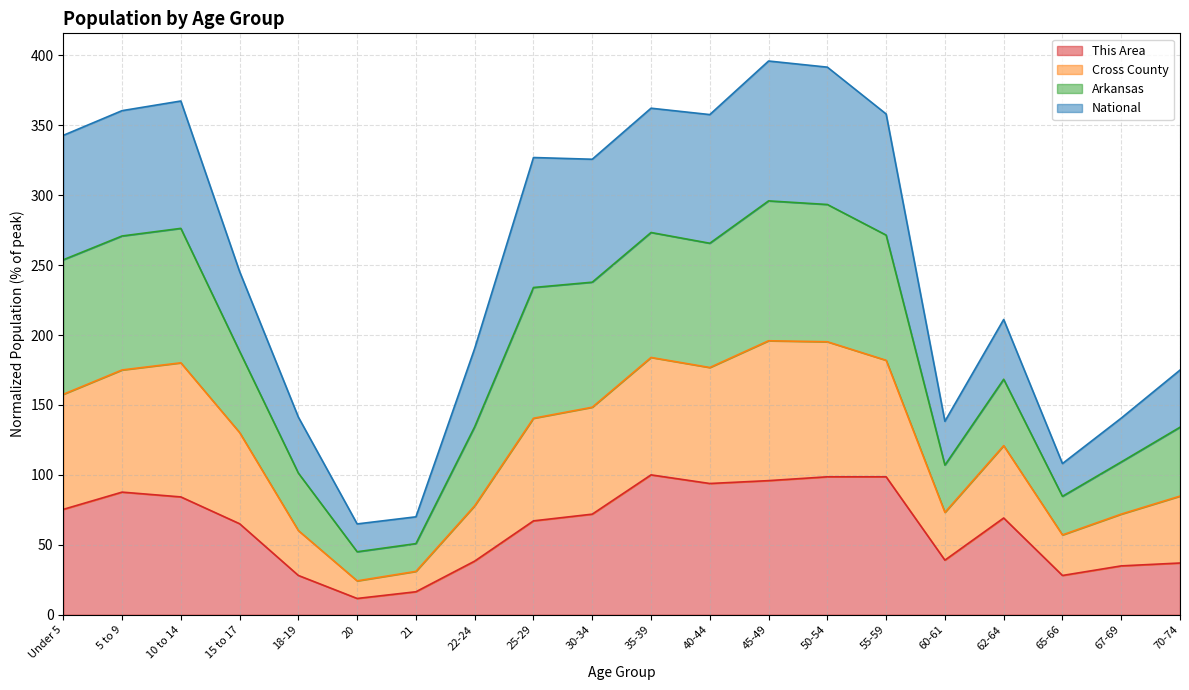

Which category has the lowest value across all series?

20